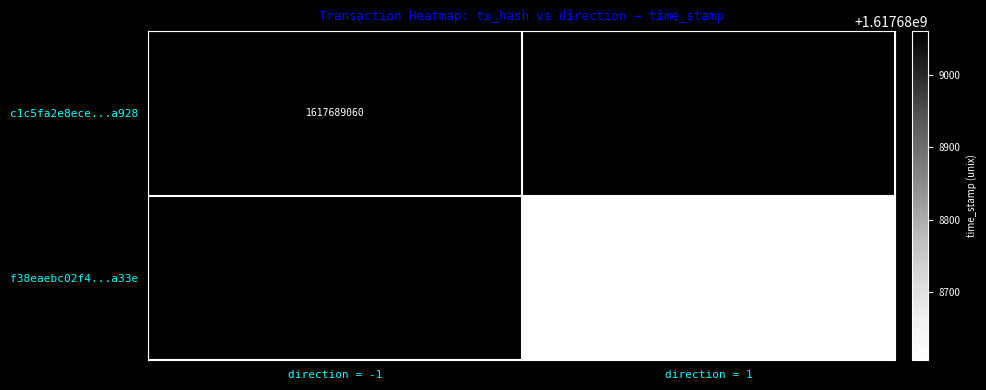

How many values in c1c5fa2e8ecedbfade36cebced1d74dbd22a928 are above zero?

1